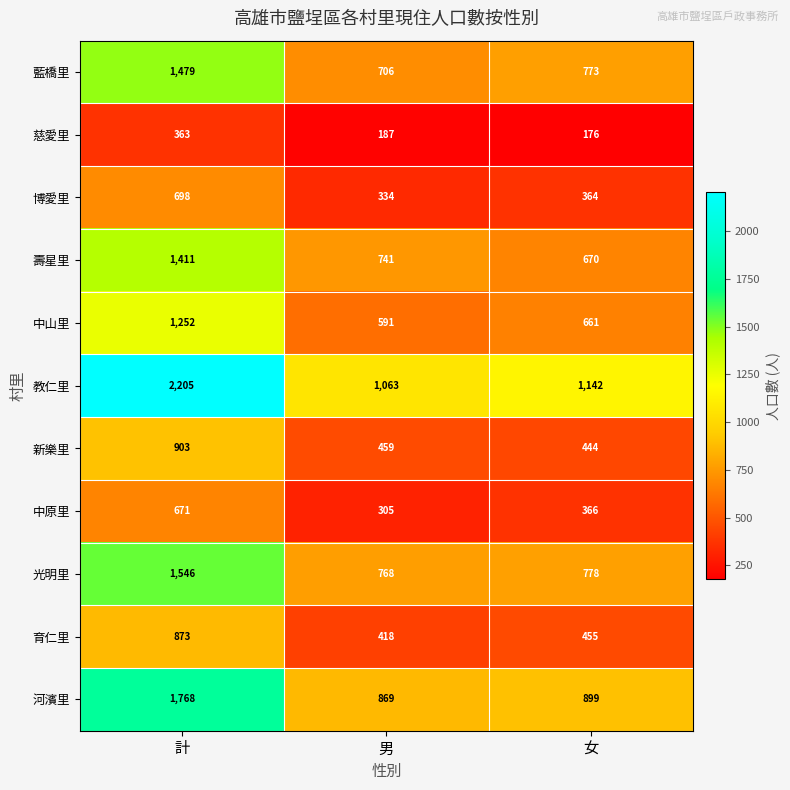

What is the average value of the 教仁里 series?

1470